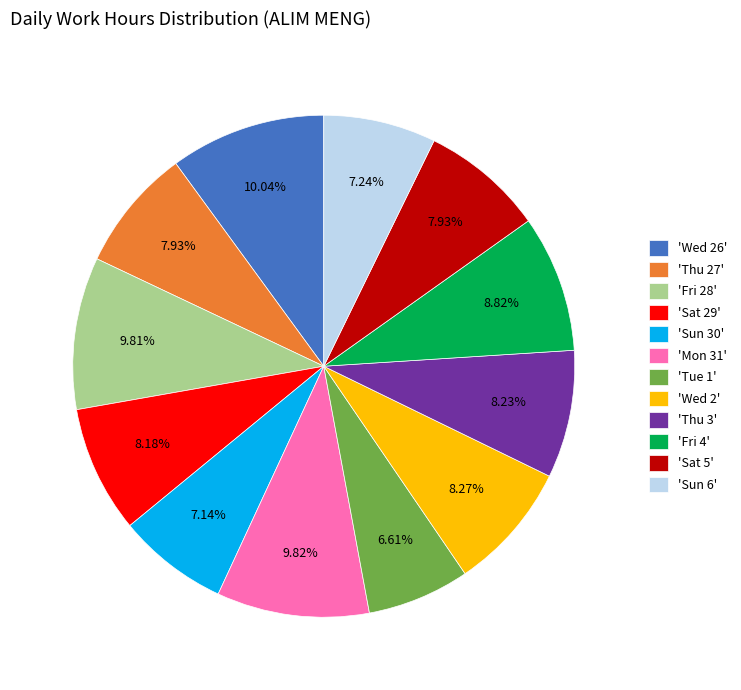

Is 'Wed 2' the majority of the pie?

No